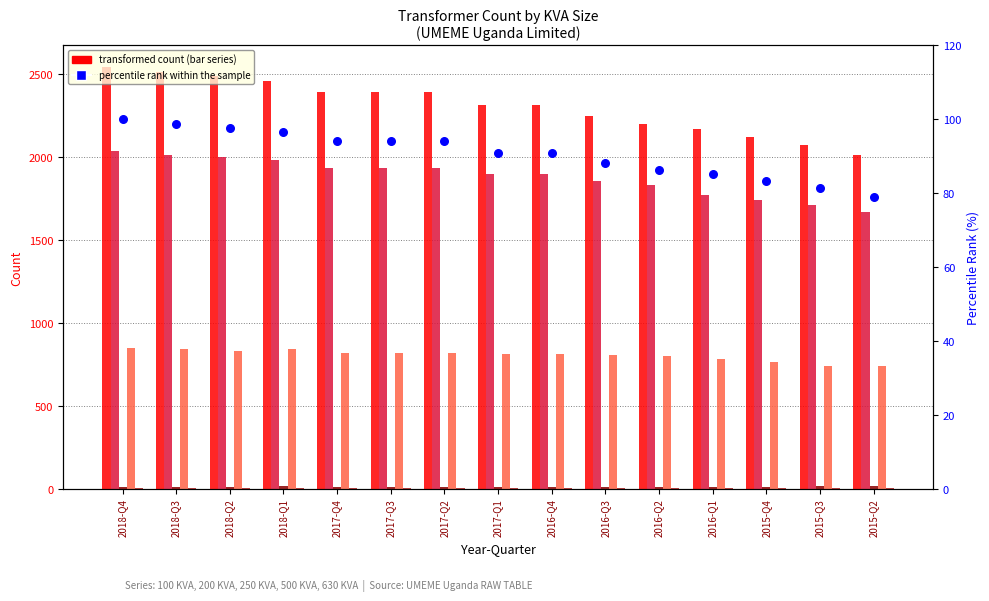

At which category is the sum across all series the highest?

2018-Q4